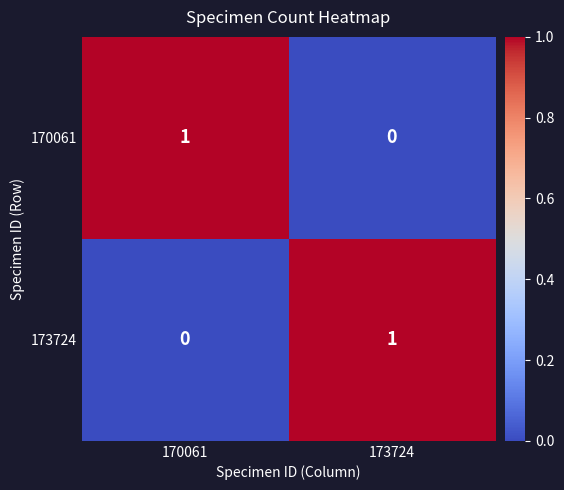

Where is 170061 nearest to the value 0?

173724